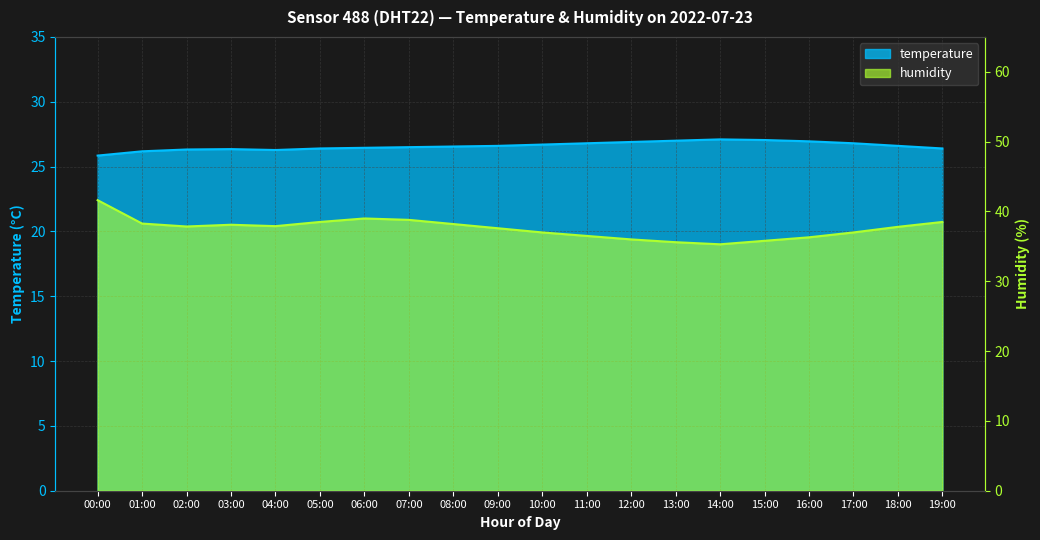

Which has a higher value, 06:00 or 12:00?

12:00